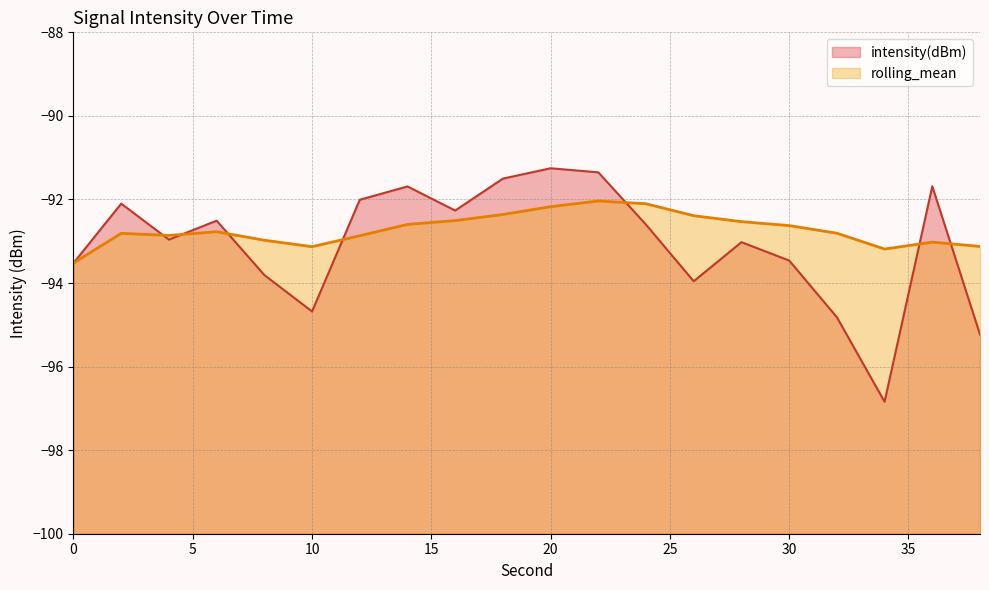

What is the difference between the rolling_mean values at 6 and 36?

0.2